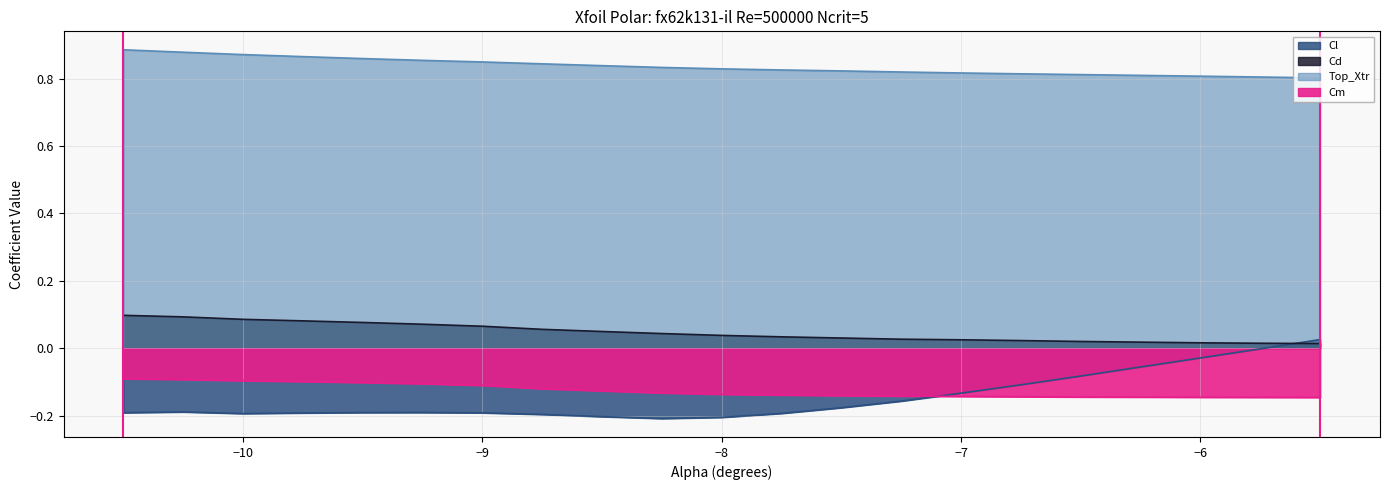

True or false: Cm and Cd cross at least once.

False